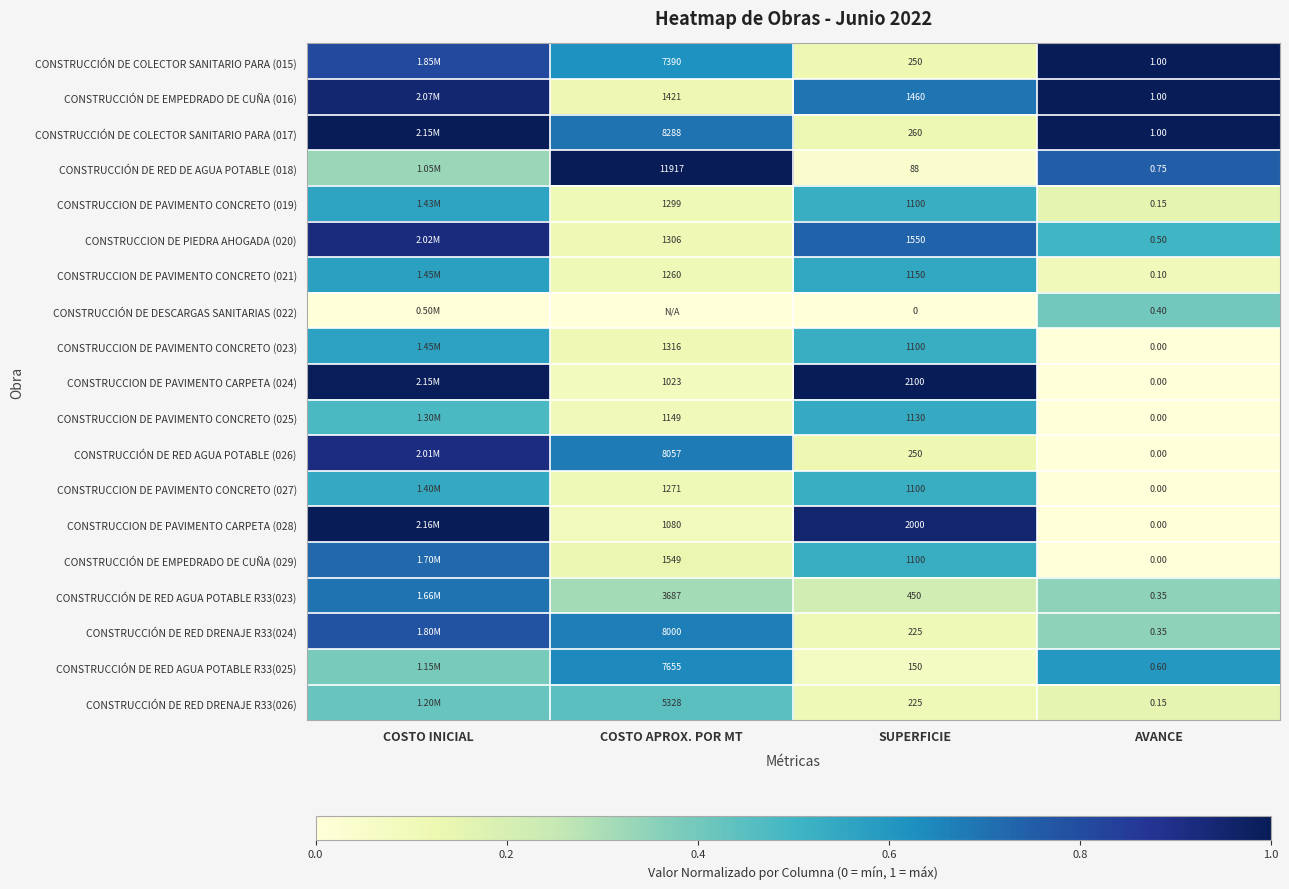

How many data points does each series have?

4